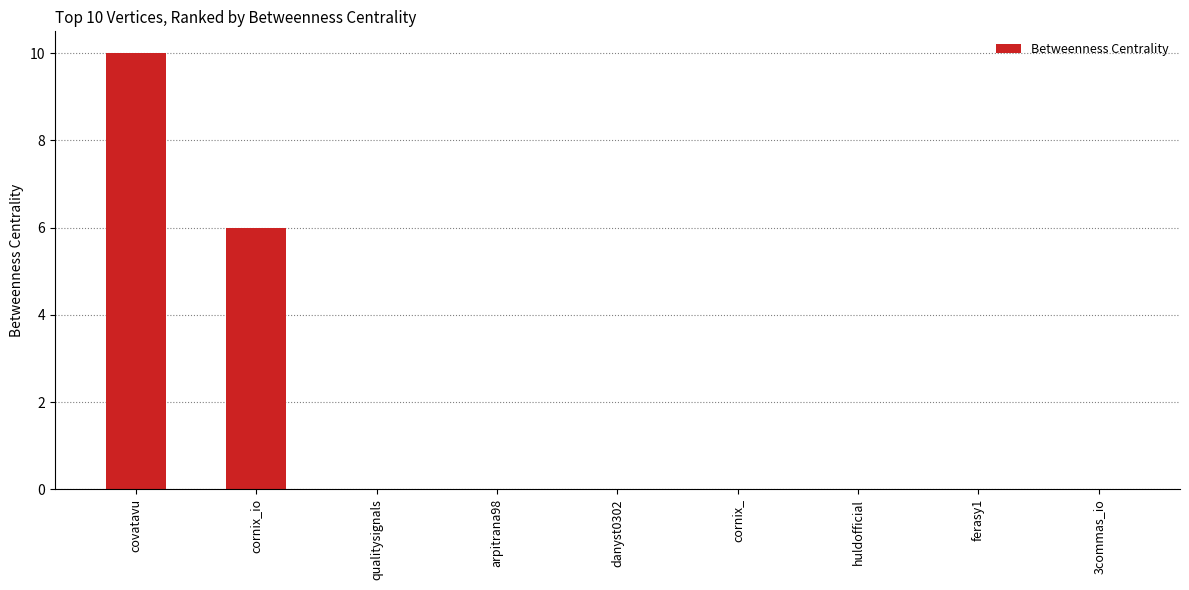

What is the greatest value displayed?

10